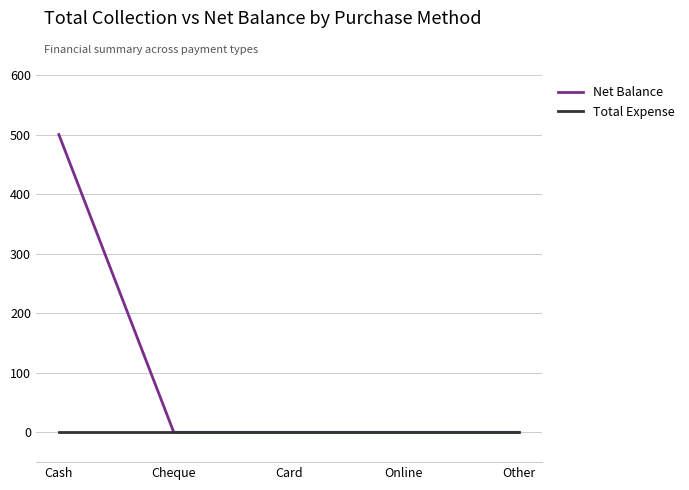

Which category has the highest value in the Net Balance series?

Cash